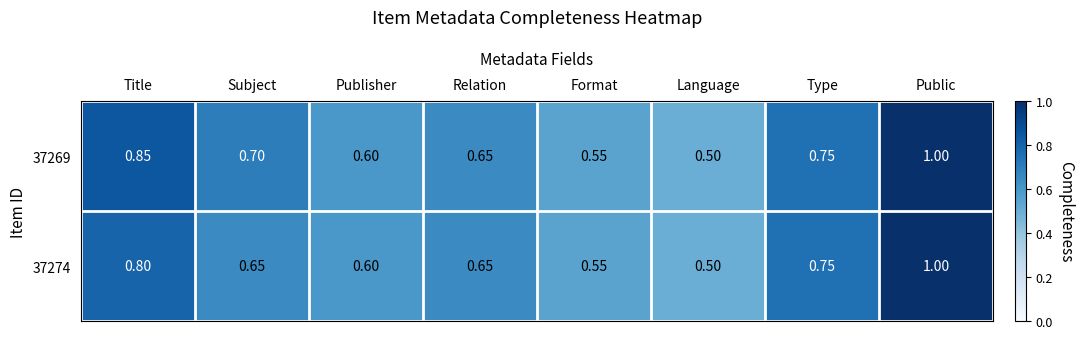

At which label is 37269 closest to 0?

Language